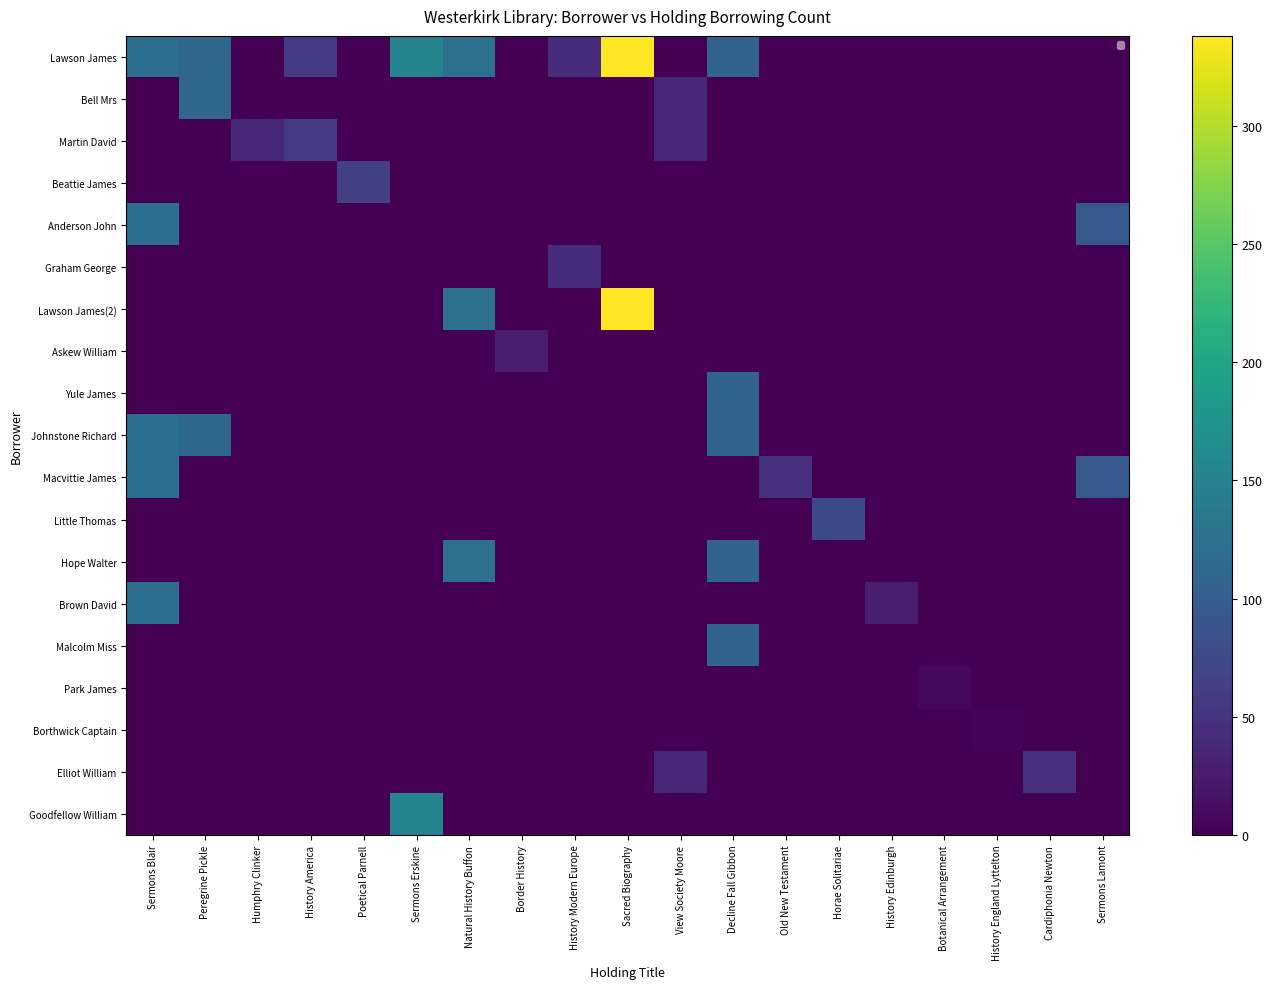

Is the value of Hope Walter at Horae Solitariae greater than the value of Johnstone Richard at Horae Solitariae?

No